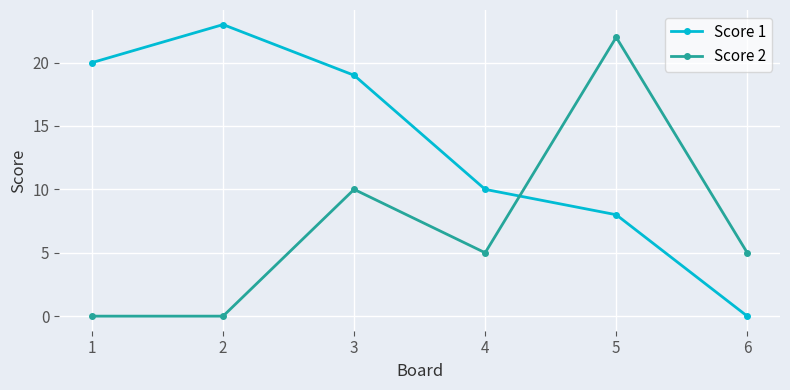

Reading right to left, what are all the values shown in this chart?

Score 1: 0	8	10	19	23	20
Score 2: 5	22	5	10	0	0